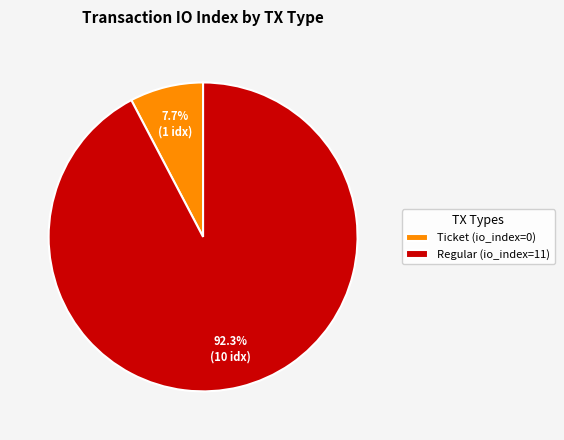

To the nearest percent, what is the average slice percentage?

50%